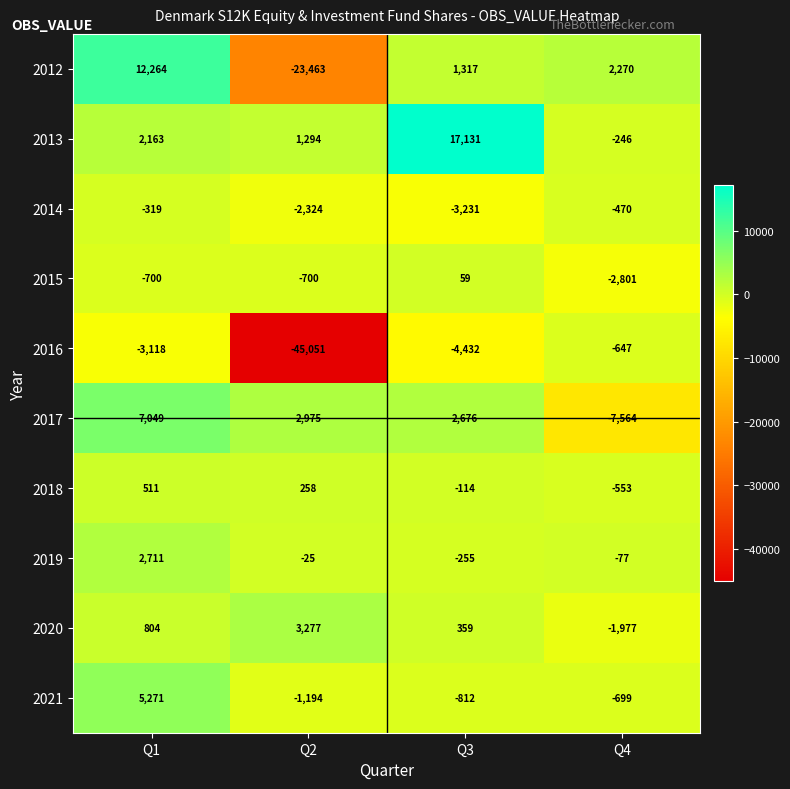

How many categories are shown in the chart?

4